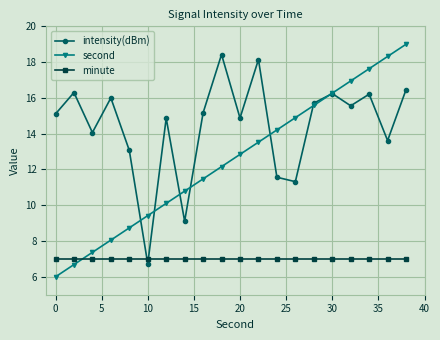

Rank the series by their average value, from highest to lowest.

intensity(dBm), second, minute